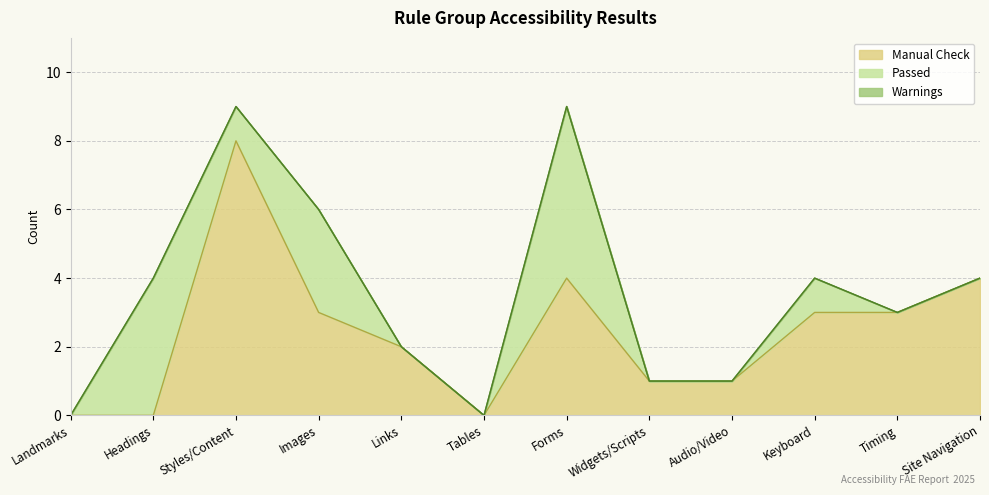

Which series has the largest total across all categories?

Manual Check